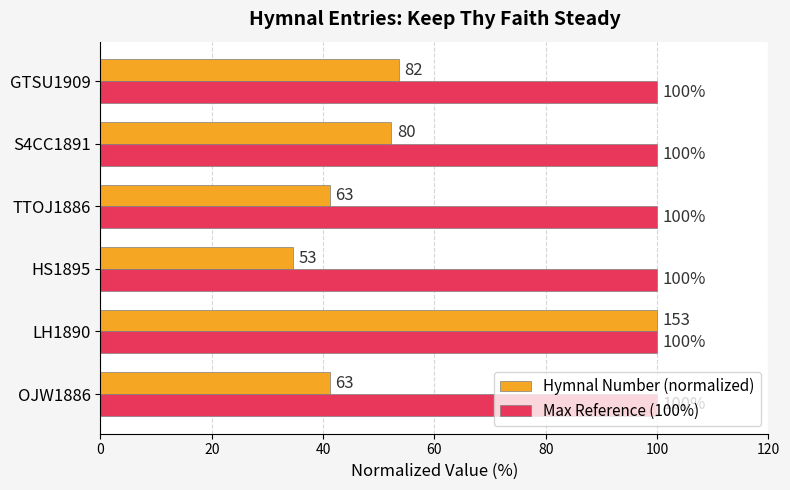

Count the number of data series in this chart.

2